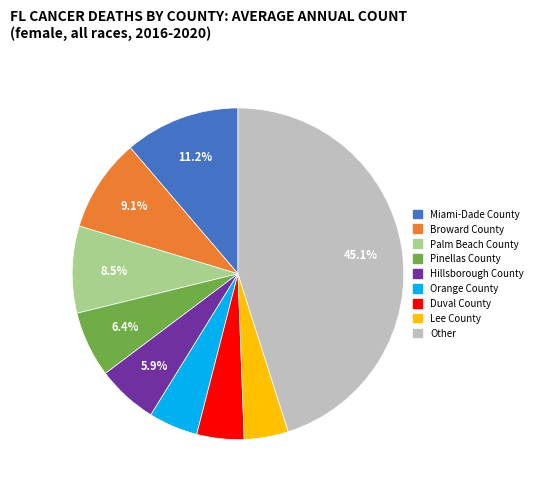

Is there any slice that represents more than half of the pie?

No